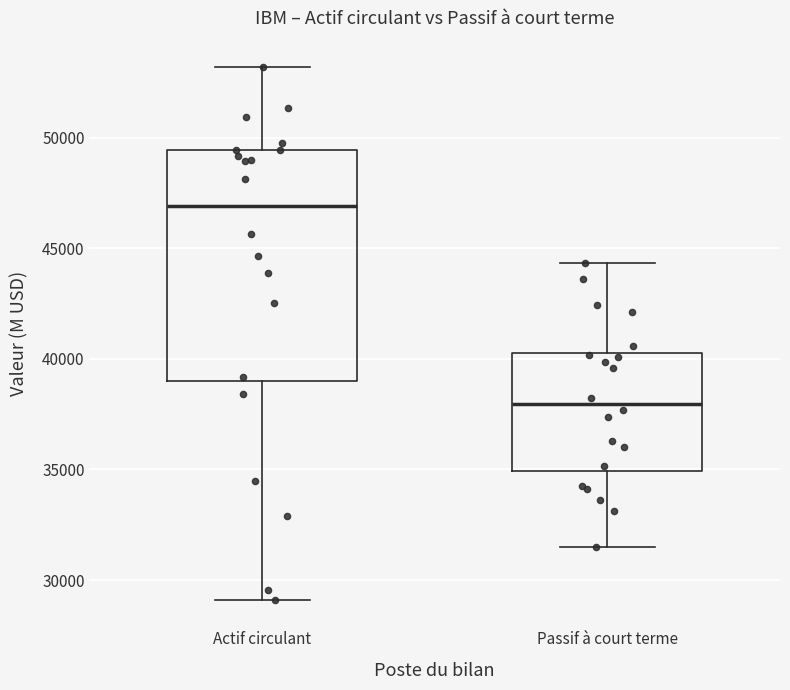

Where does the lower whisker of the box for Passif à court terme end on the y-axis? The values are not printed on the chart, so give them approximately, as read against the axis.

31500